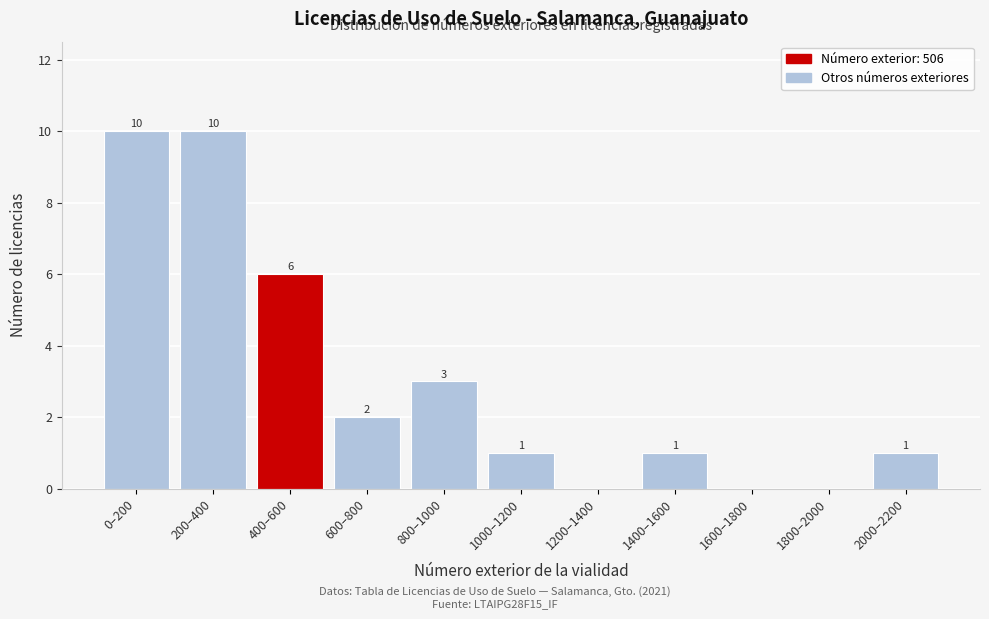

Reading left to right, extract all data points from this chart.

0–200=10	200–400=10	400–600=6	600–800=2	800–1000=3	1000–1200=1	1200–1400=0	1400–1600=1	1600–1800=0	1800–2000=0	2000–2200=1